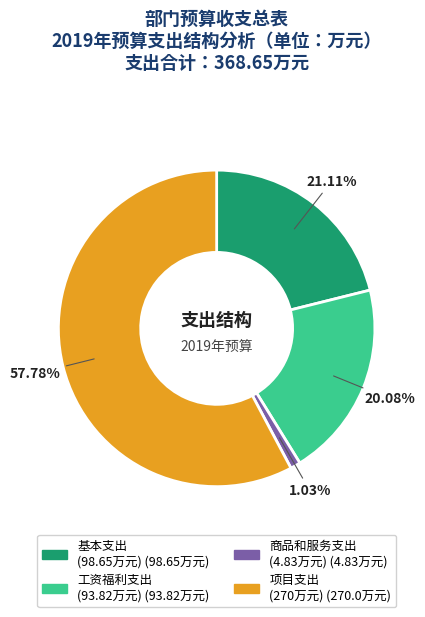

Count the number of slices in the pie.

4